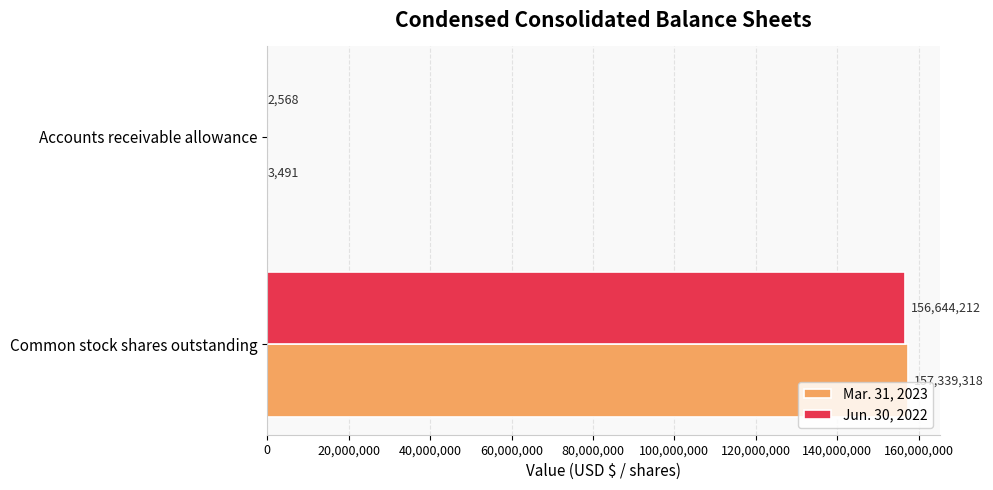

Count the number of categories in the chart.

2